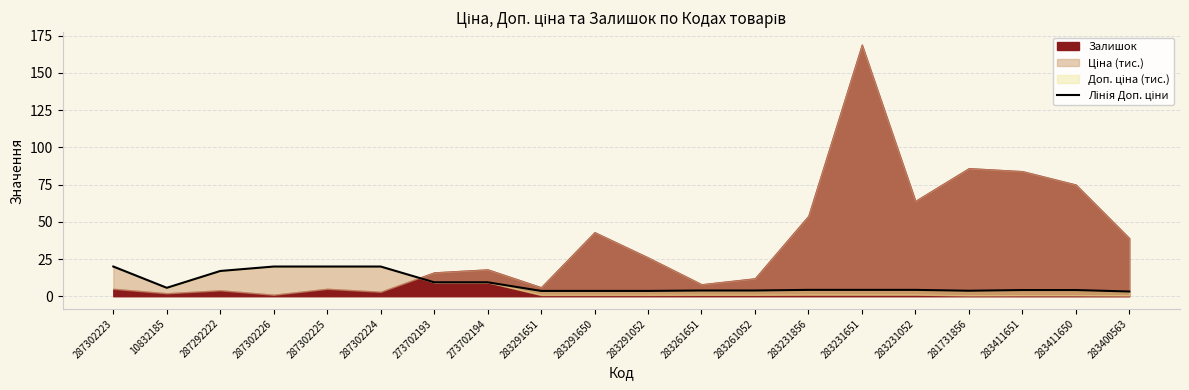

How many points are lower than both their immediate neighbors (excluding endpoints)?

2